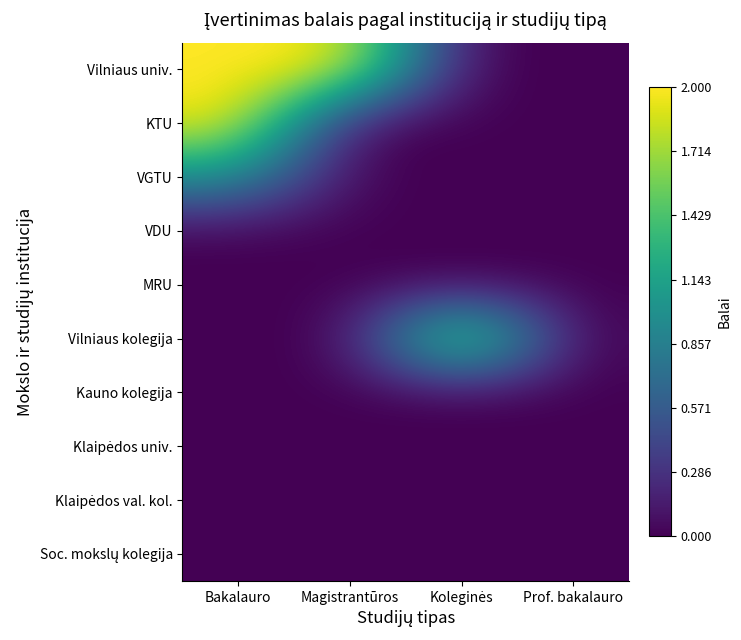

What is the total value across all series at Koleginės?

2